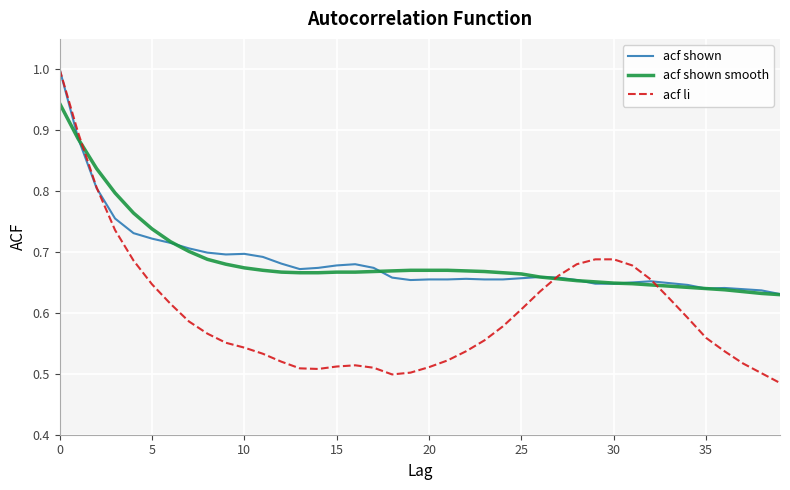

Which series has the largest range (max minus min)?

acf li